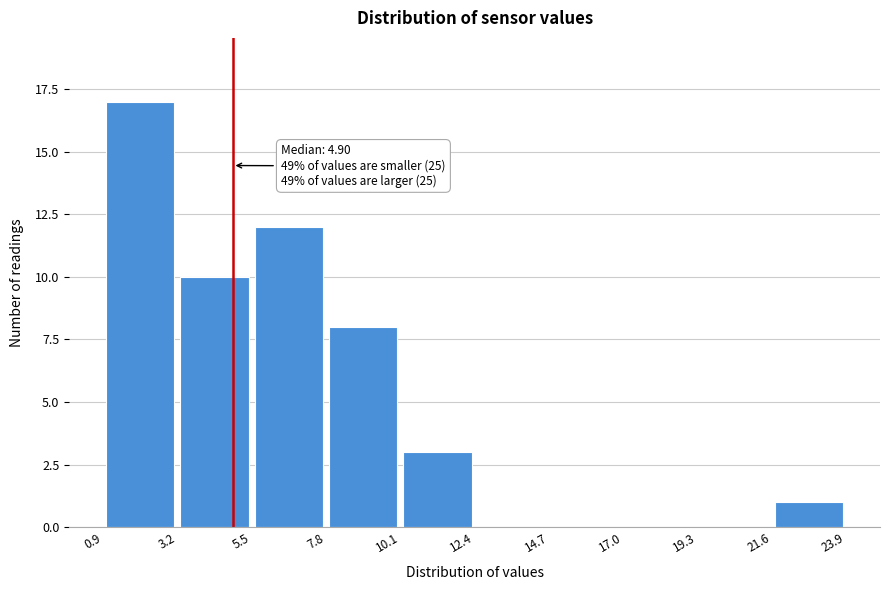

Which range on the x-axis has the tallest bar?

0.9 to 3.2